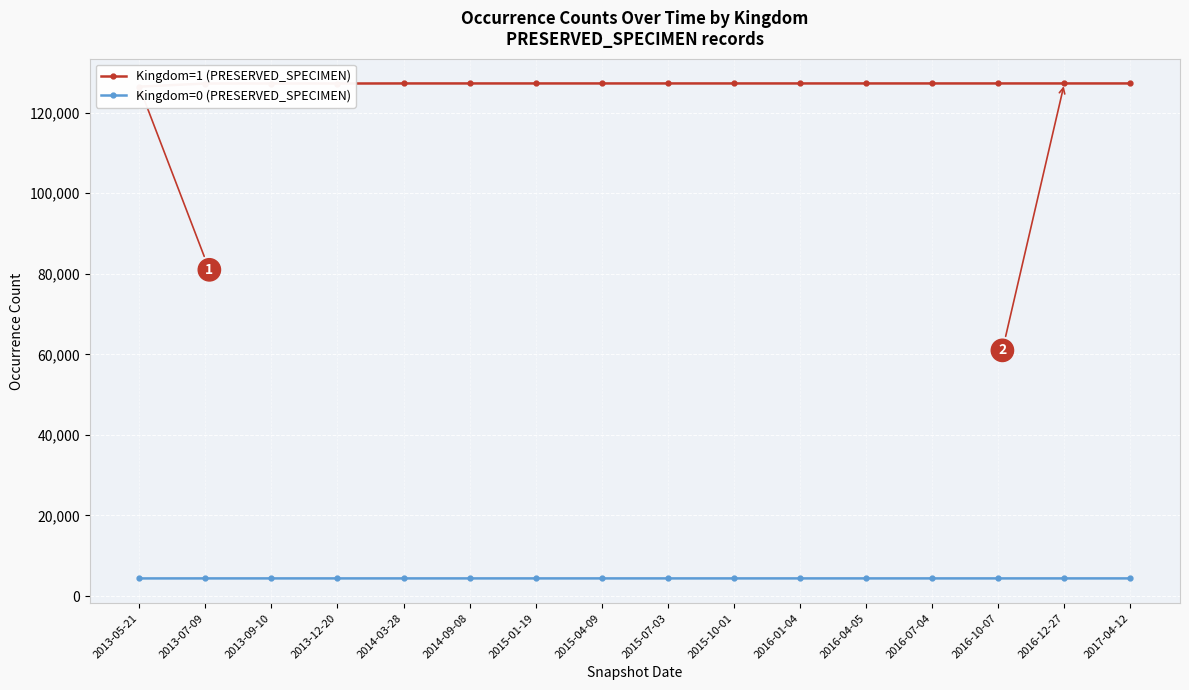

List the labels in order of Kingdom=0 (PRESERVED_SPECIMEN) value, largest first.

2013-07-09, 2013-09-10, 2013-12-20, 2014-03-28, 2014-09-08, 2015-01-19, 2015-04-09, 2015-07-03, 2015-10-01, 2016-01-04, 2016-04-05, 2016-07-04, 2016-10-07, 2016-12-27, 2017-04-12, 2013-05-21